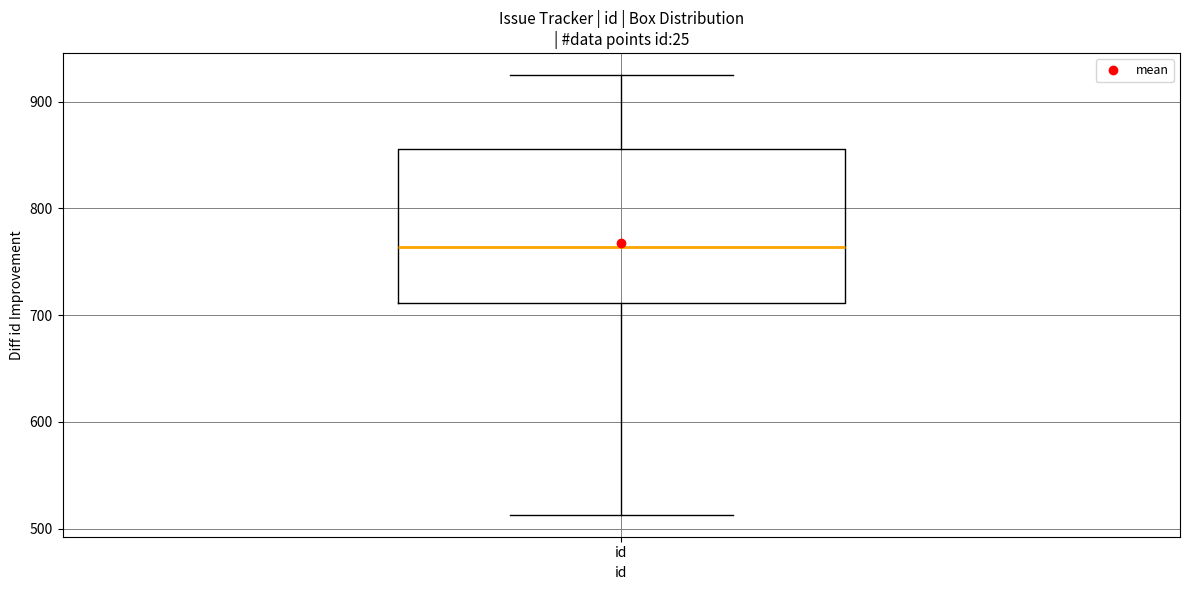

Read this box plot against the y-axis: the position of the median line, the range covered by the box, and the ends of both whiskers. The values are not printed on the chart, so give them approximately, as read against the axis.

median 760, box 710 to 860, whiskers 510 to 930